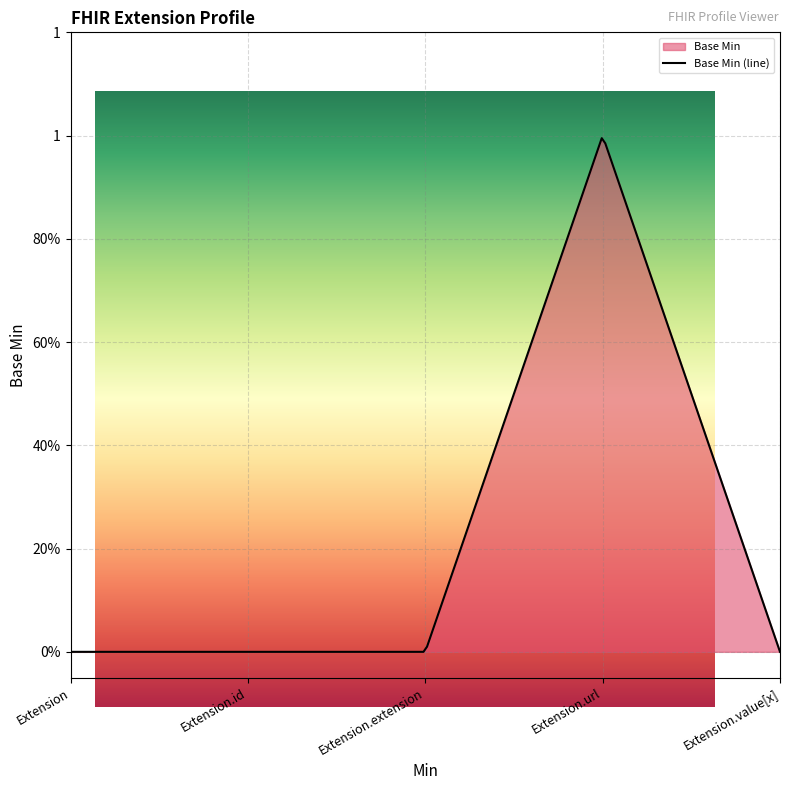

Reading left to right, extract all data points from this chart.

Extension=0	Extension.id=0	Extension.extension=0	Extension.url=1	Extension.value[x]=0